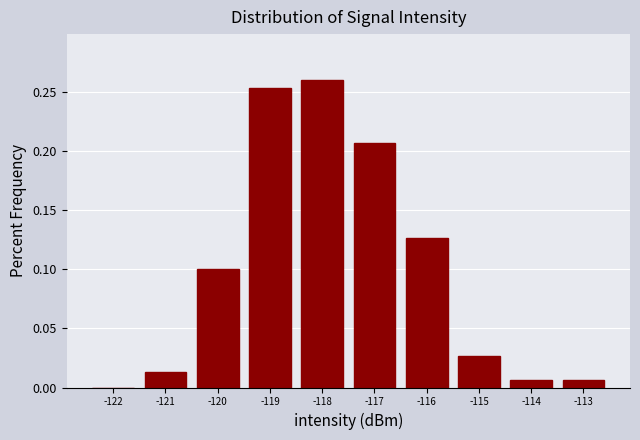

Over which range of the x-axis is the bar tallest?

-118.5 to -117.5